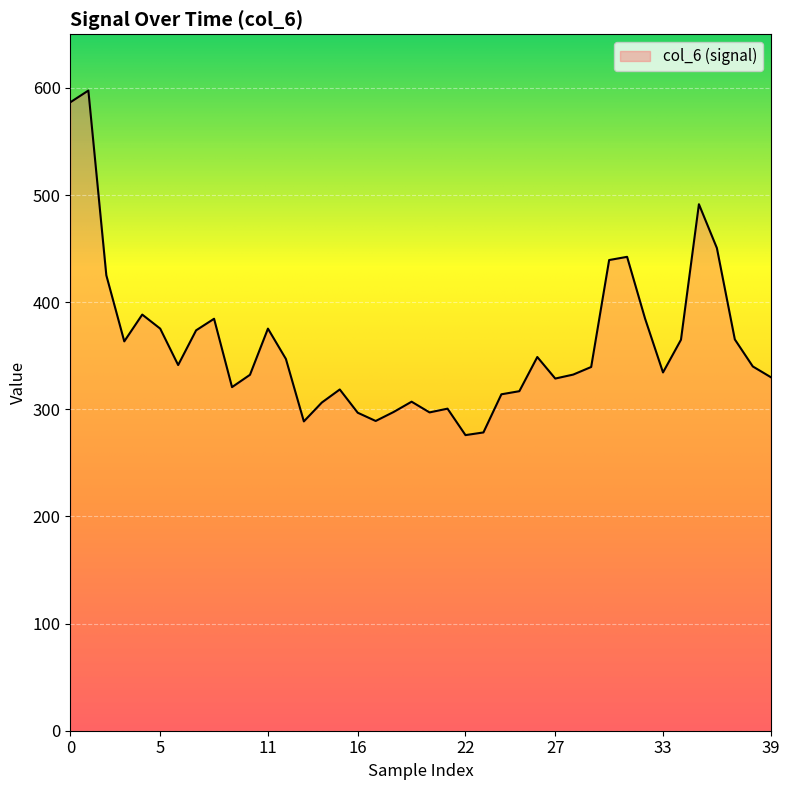

What is the minimum value shown in the chart?

275.9